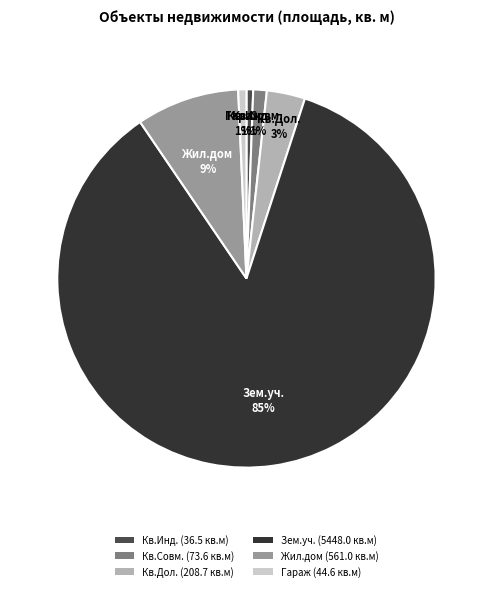

How many slices are in this pie chart?

6